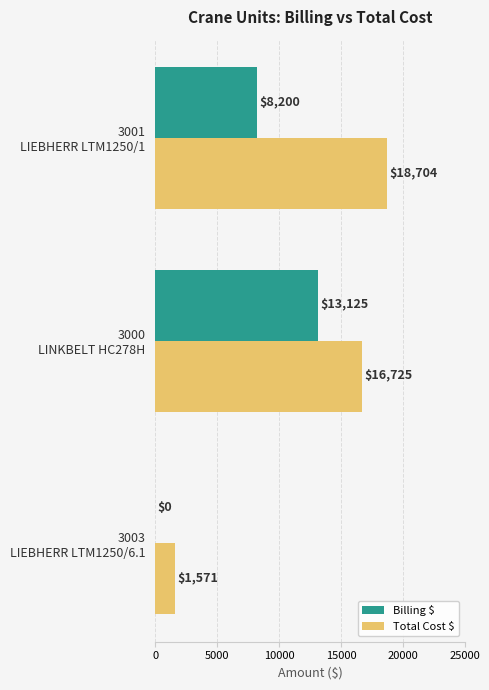

Count the number of categories in the chart.

3